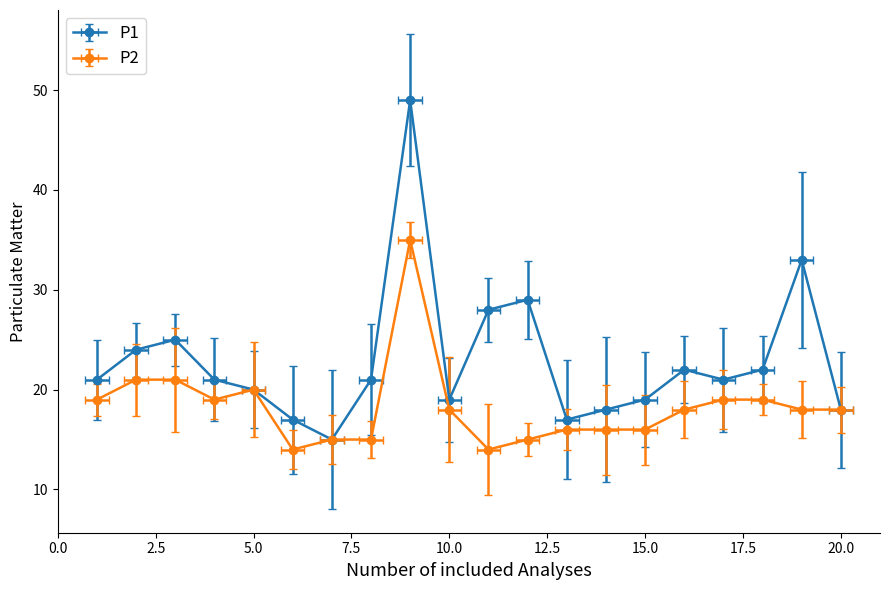

True or false: P2 has more than 2 points higher than both neighbors.

False